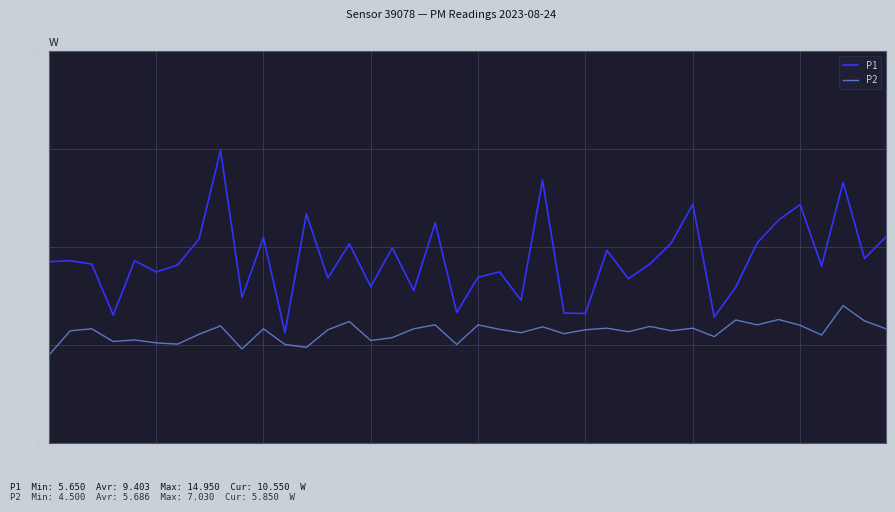

True or false: P2 and P1 intersect in this chart.

False